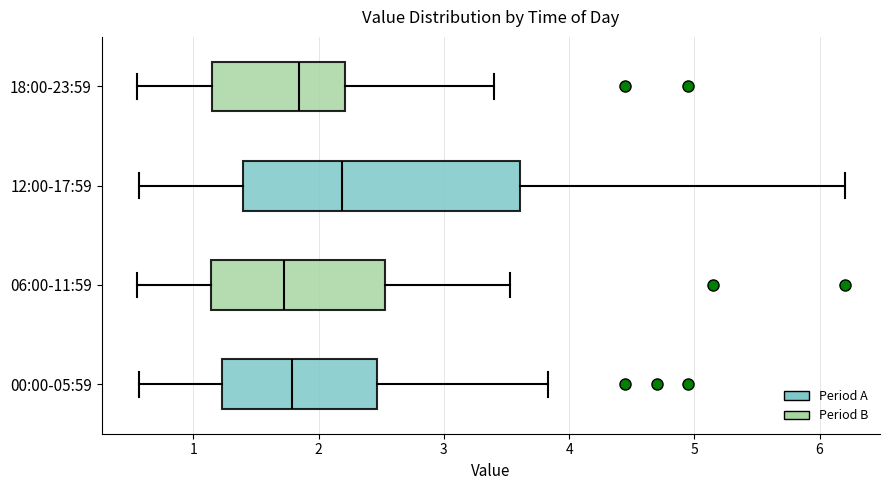

Reading bottom to top, transcribe this box plot: for each box, give where its median line is, the range the box spans, and where its two whiskers end, as read against the x-axis. The values are not printed on the chart, so give them approximately, as read against the axis.

00:00-05:59: median 1.8, box 1.2 to 2.5, whiskers 0.6 to 3.8
06:00-11:59: median 1.7, box 1.1 to 2.5, whiskers 0.6 to 3.5
12:00-17:59: median 2.2, box 1.4 to 3.6, whiskers 0.6 to 6.2
18:00-23:59: median 1.8, box 1.1 to 2.2, whiskers 0.6 to 3.4